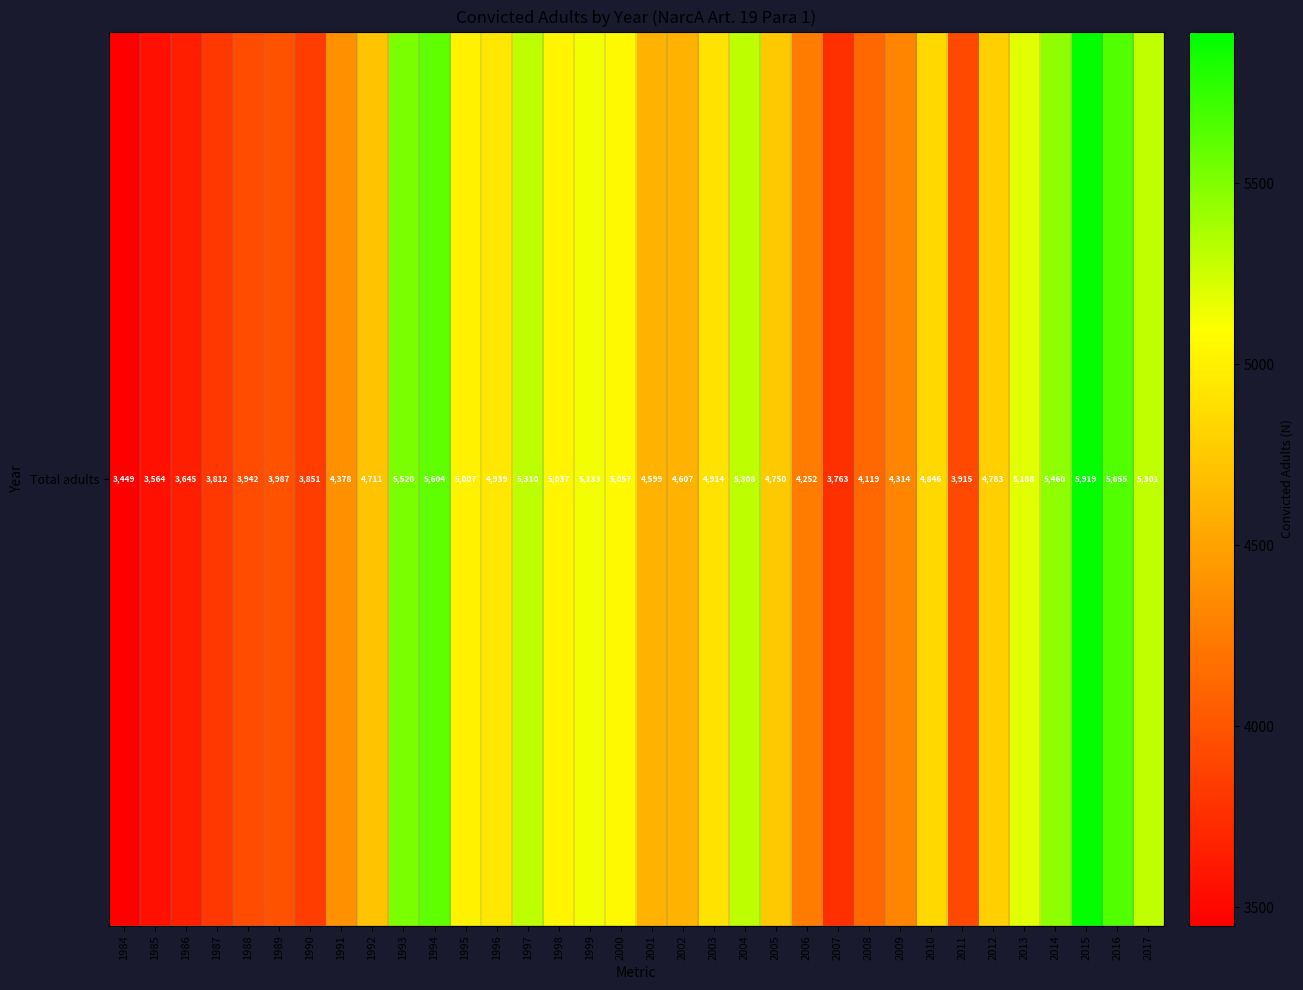

What is the maximum value shown in the chart?

5919